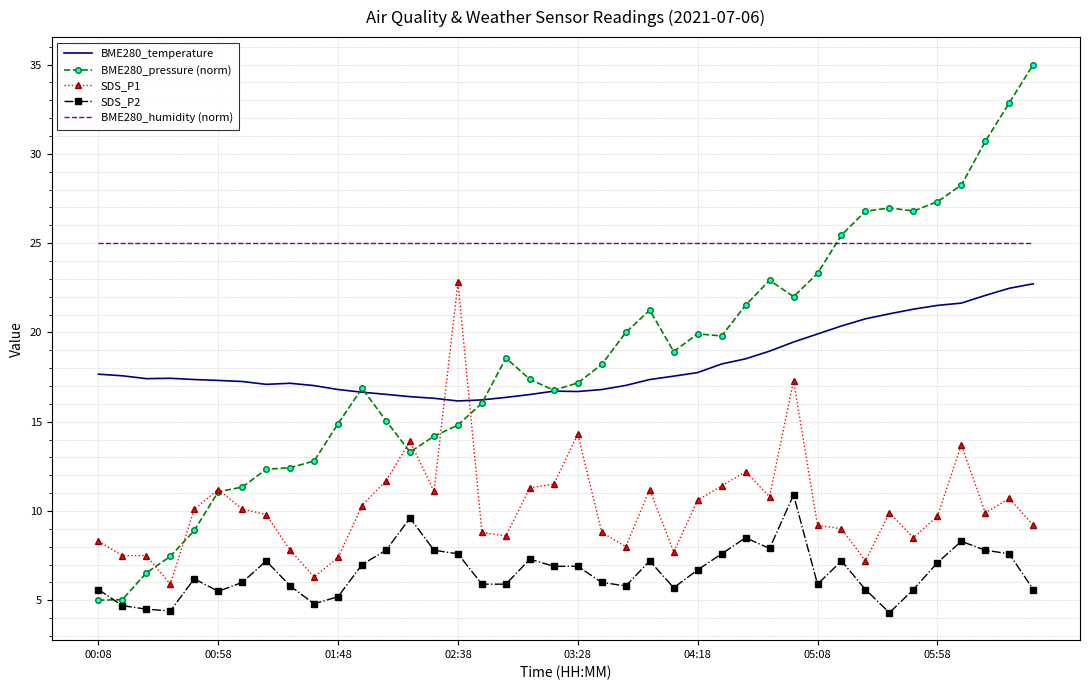

Which series has the largest total across all categories?

BME280_humidity (norm)